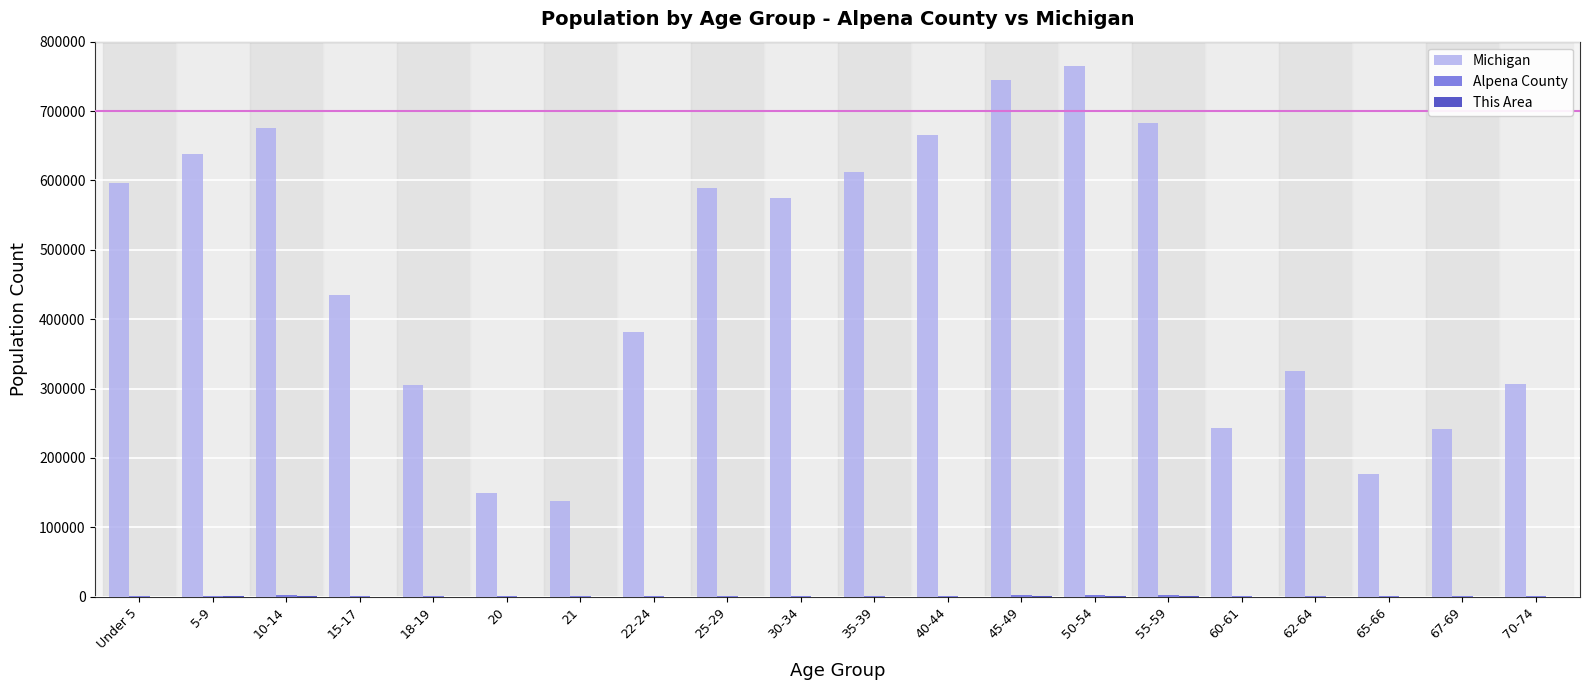

At which label does Michigan reach its peak?

50-54